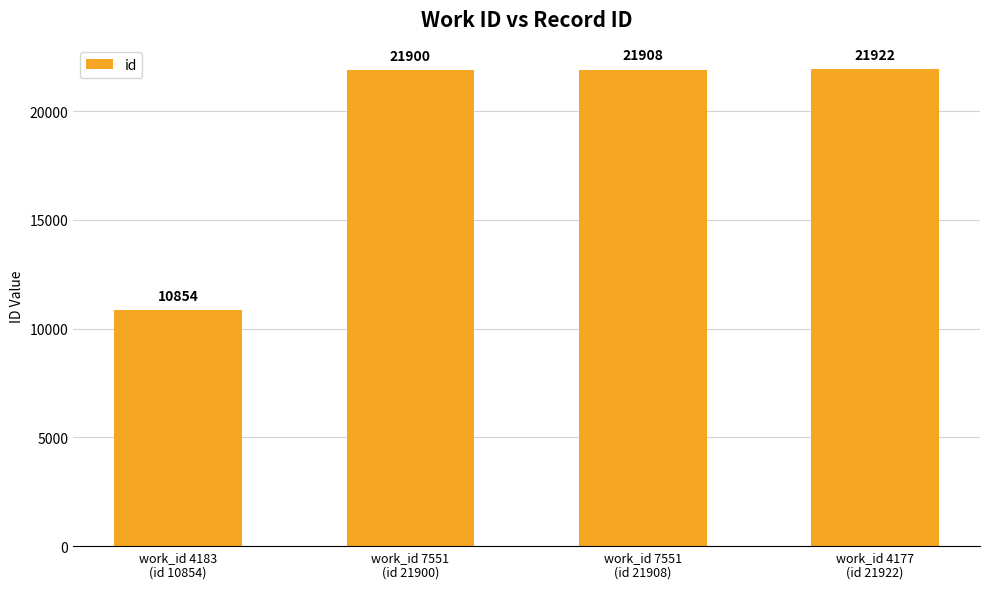

Does the chart contain stacked bars?

No